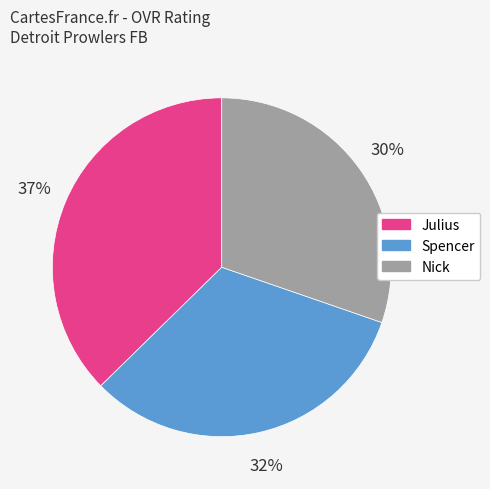

How many segments does this pie chart have?

3